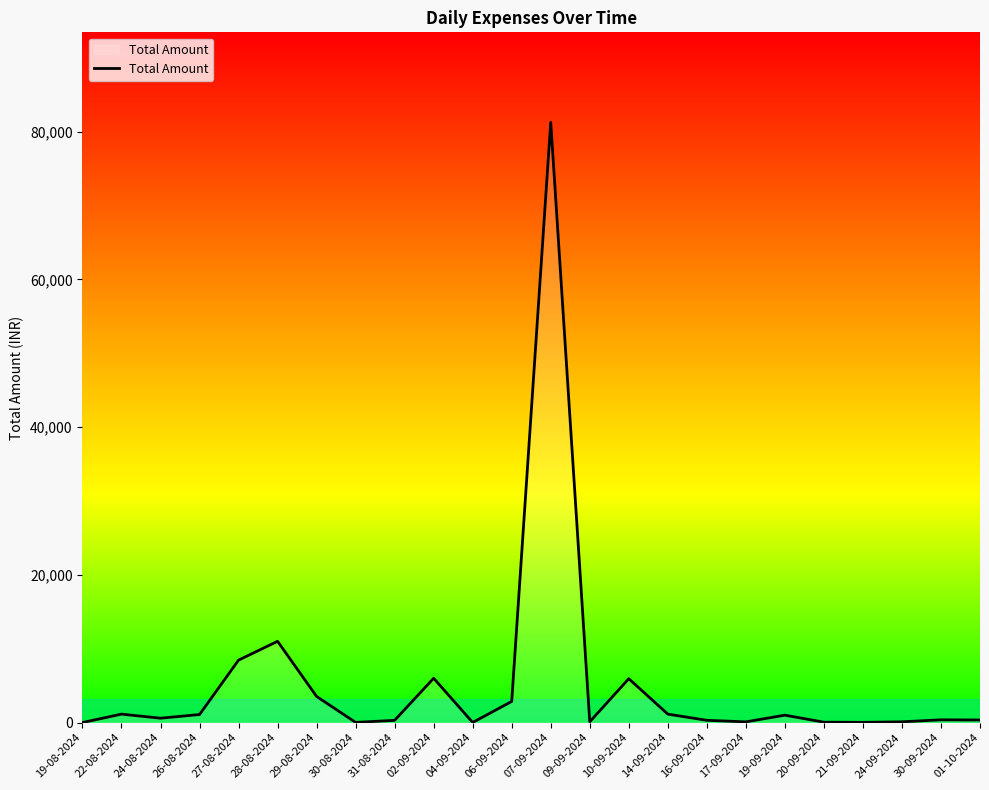

What is the difference between the maximum and minimum values?

81267